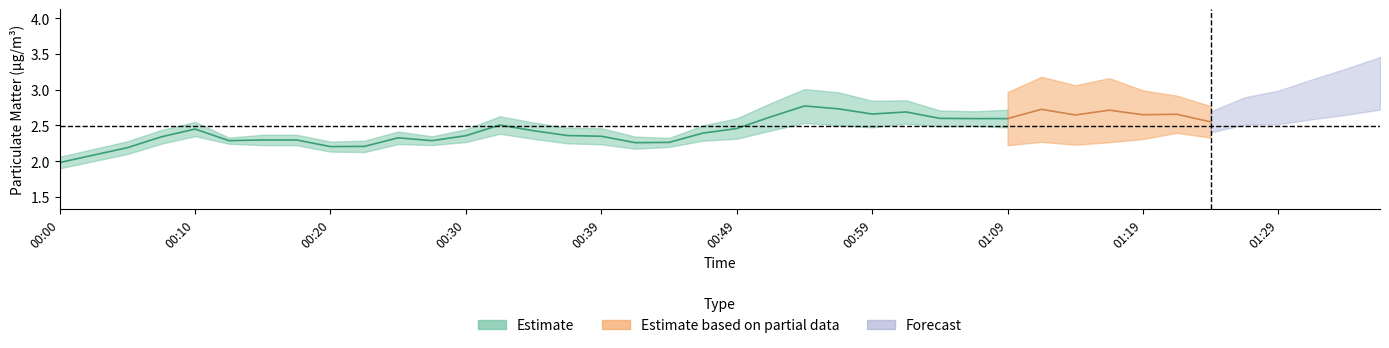

What is the label of the 33rd point from the right?

00:17